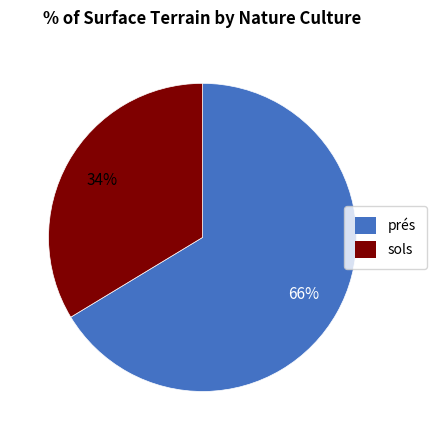

To the nearest percent, what is the average slice percentage?

50%